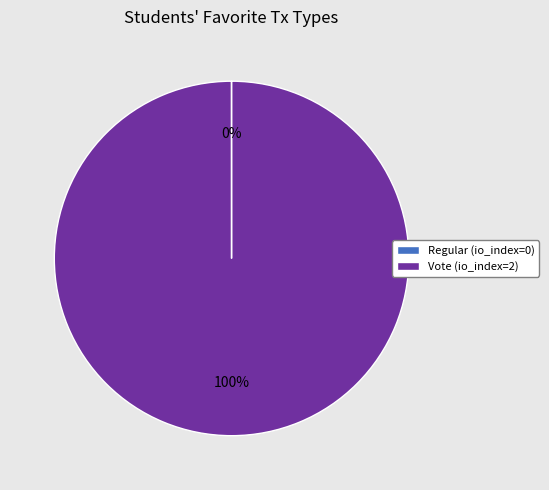

Which category has the biggest portion of the pie?

Vote (io_index=2)